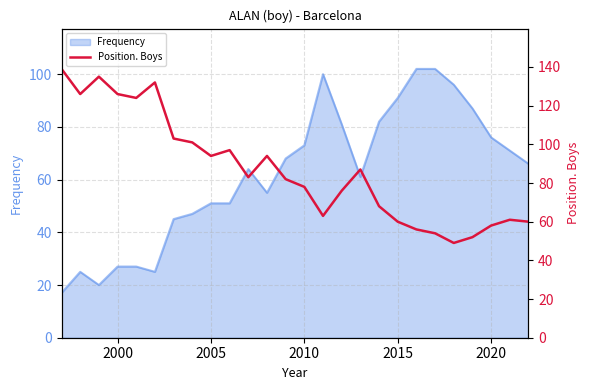

True or false: Frequency has a value of 51 at 2005.

True